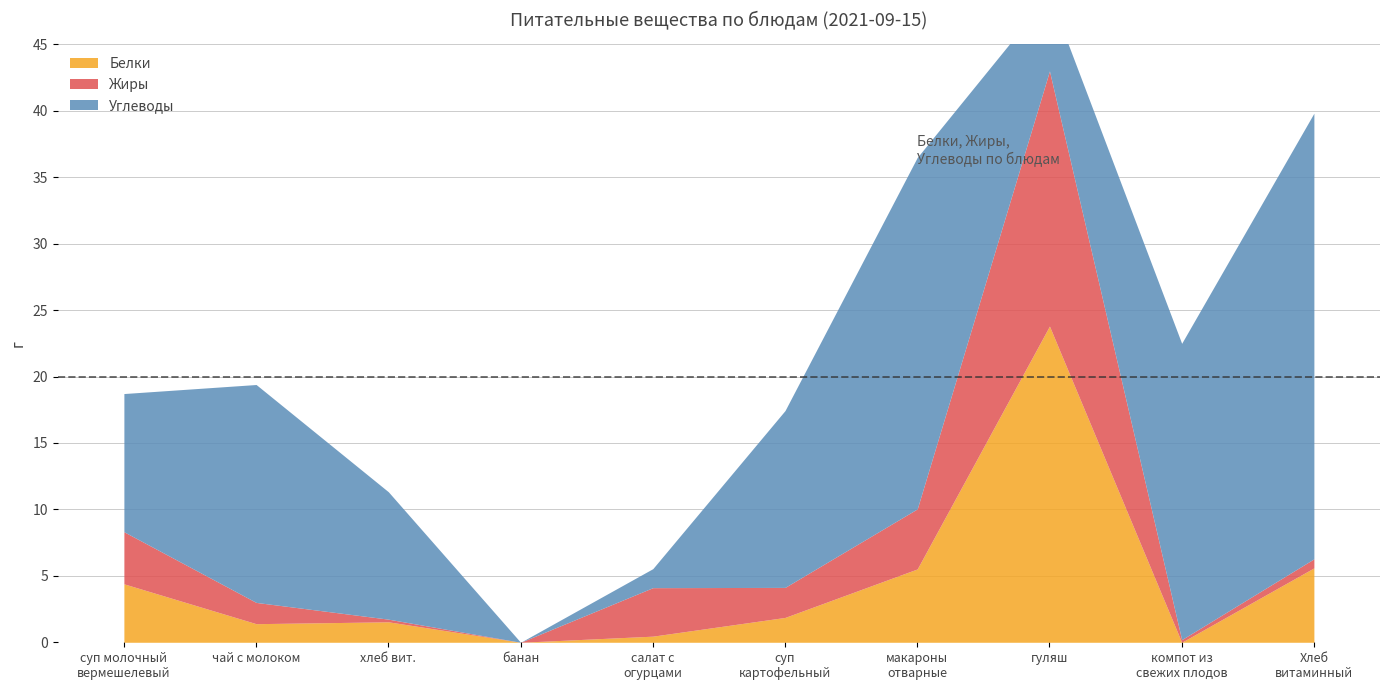

Which category has the highest value in the Жиры series?

гуляш